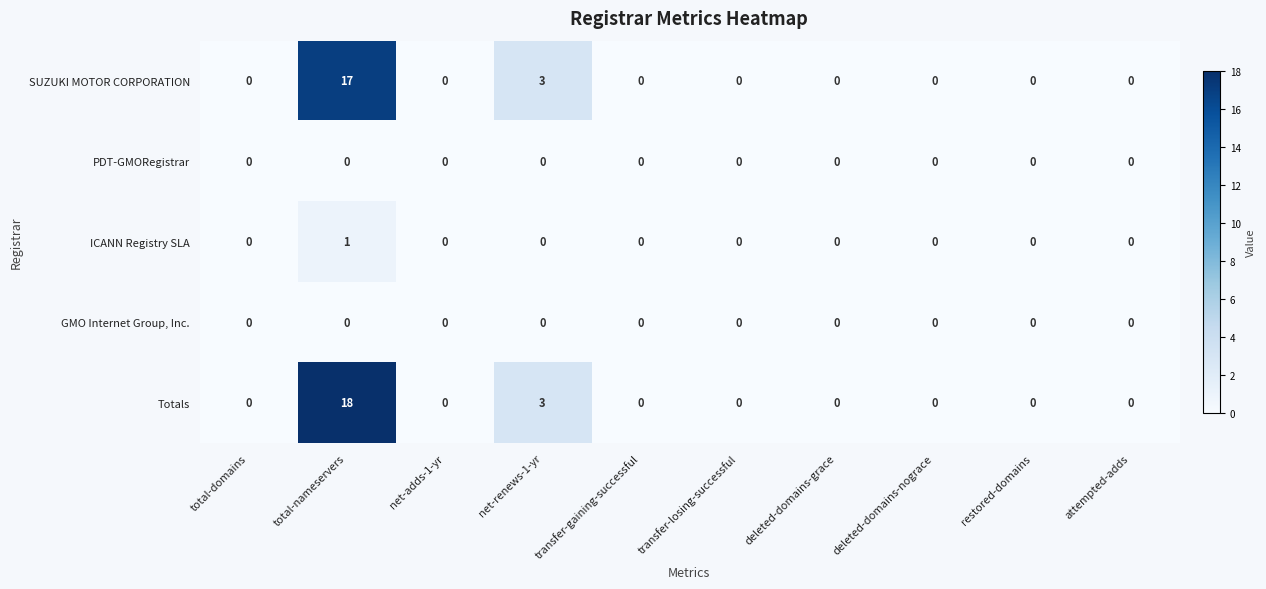

What is the difference between the Totals values at total-nameservers and attempted-adds?

18